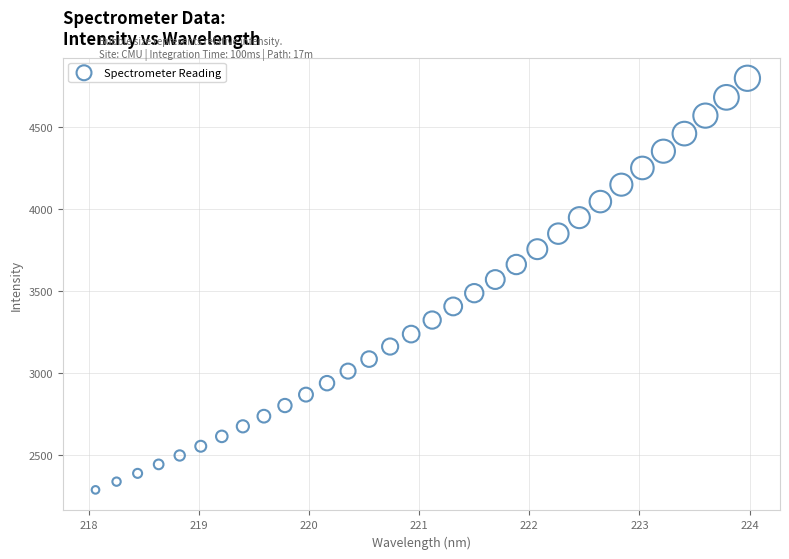

What is the range of X values (max minus min)?

5.9